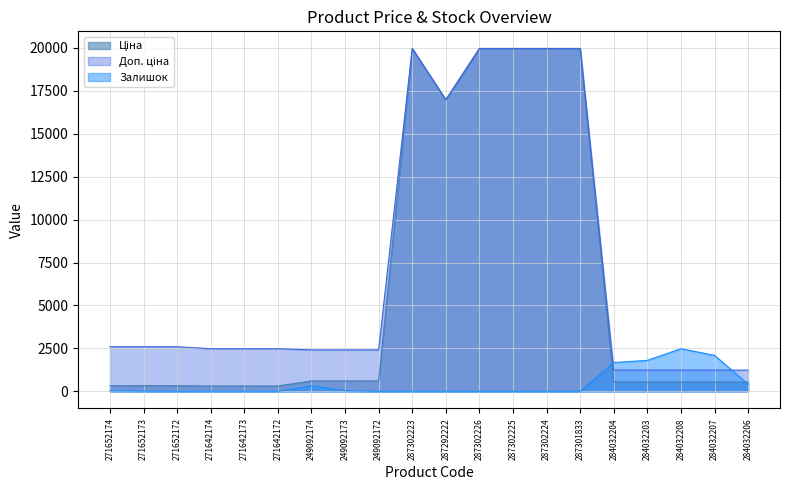

What is the total value across all series at 271652174?

2957.1